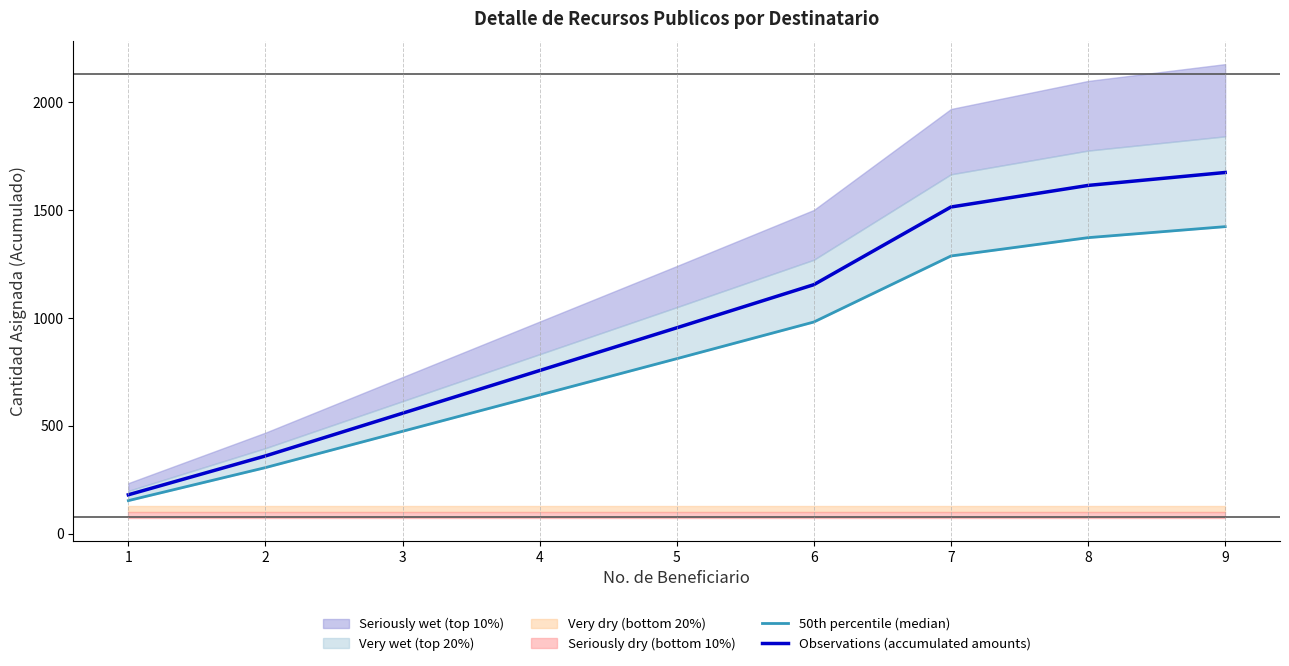

What is the difference between the maximum and minimum values in the Observations (accumulated amounts) series?

1494